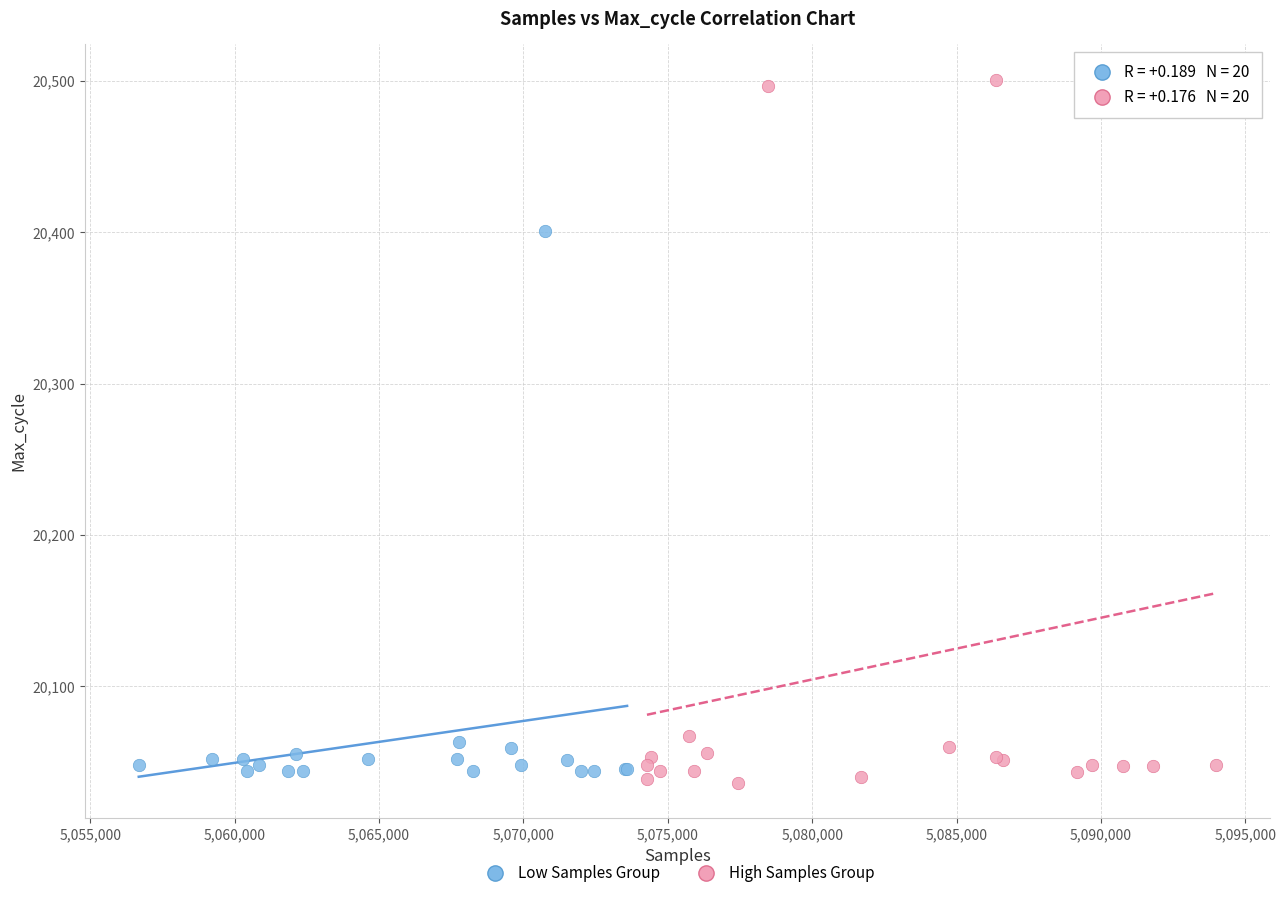

Which series has the largest Y range (max minus min)?

High Samples Group